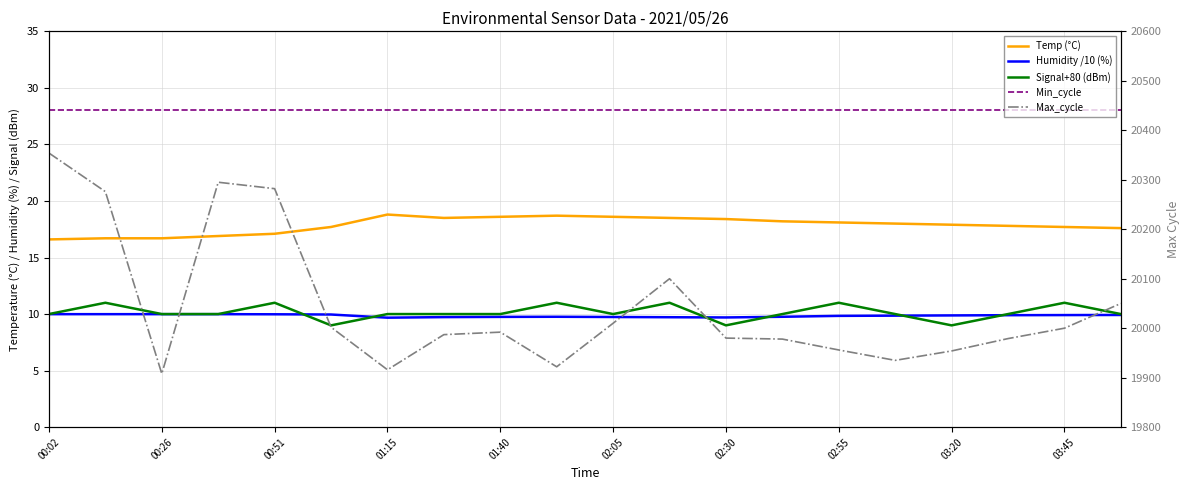

True or false: Min_cycle has more than 2 interior local peaks.

False